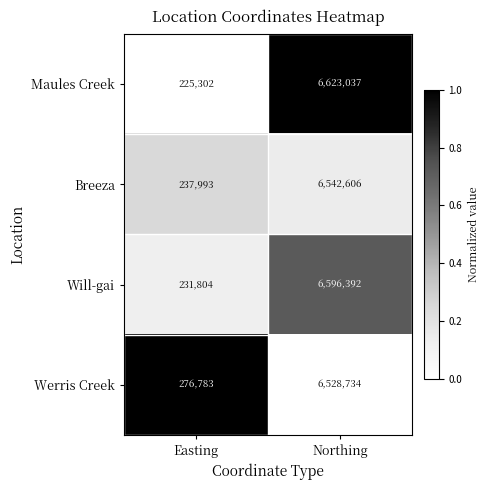

Is it true that Werris Creek equals 494012 at Easting?

False